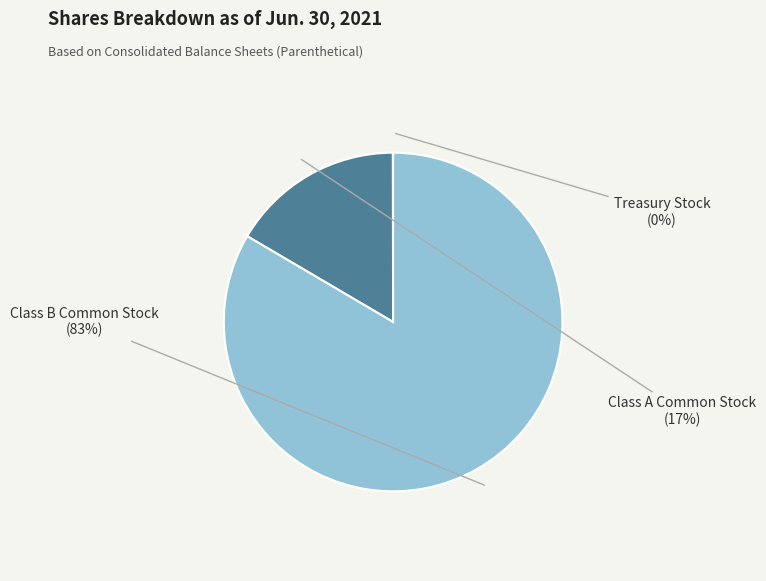

To the nearest percent, what is the average slice percentage?

33%